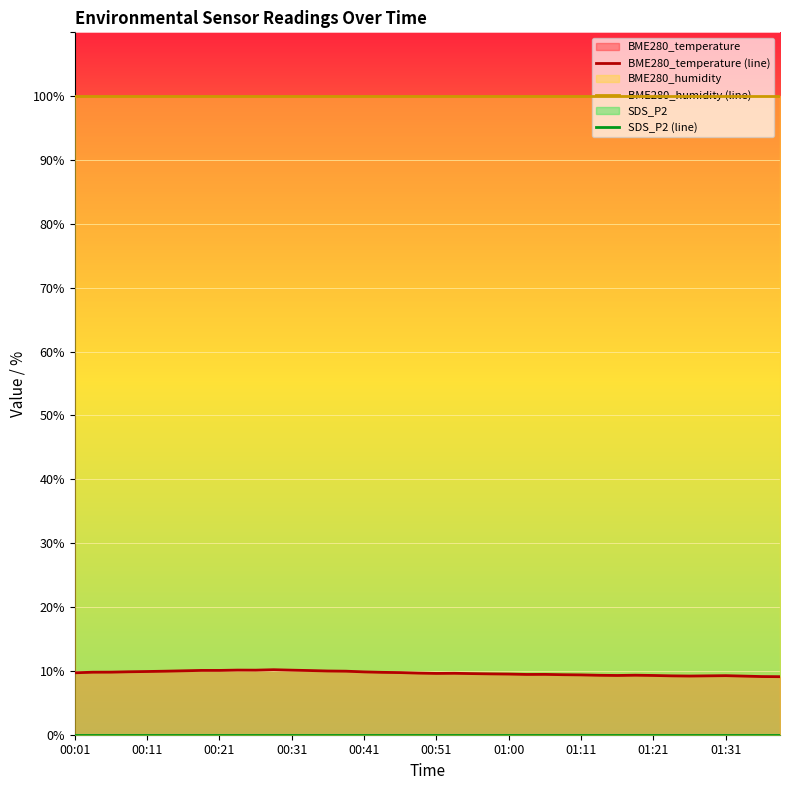

What are all the series names shown in the legend?

BME280_temperature (line), BME280_humidity (line), SDS_P2 (line)